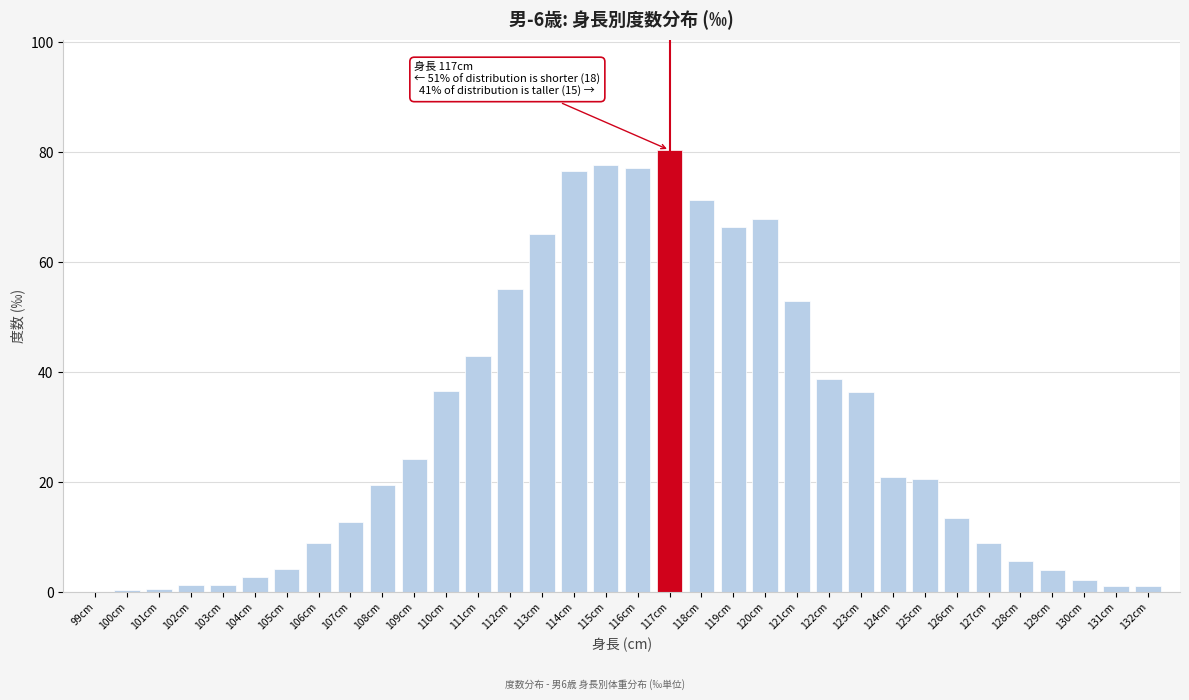

Which has a higher value, 125cm or 116cm?

116cm